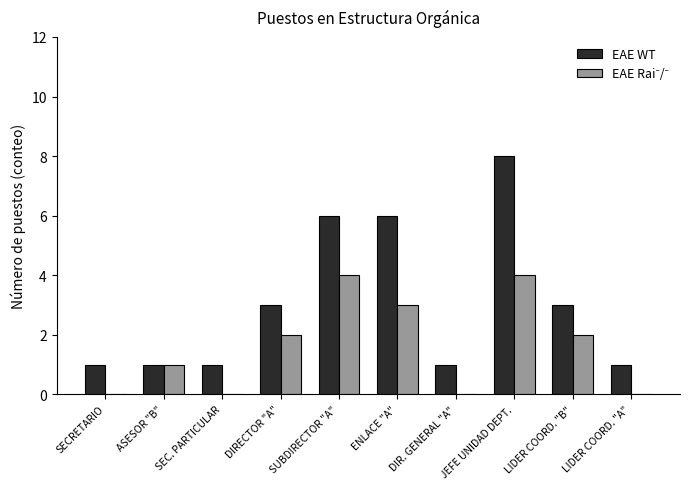

Are the bars horizontal?

No